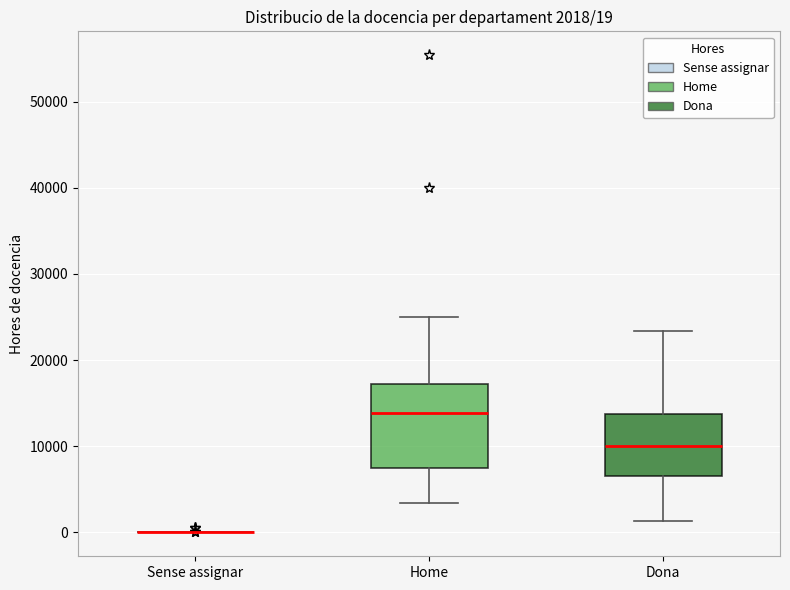

Which box is the tallest, from its lower edge to its upper edge?

Home